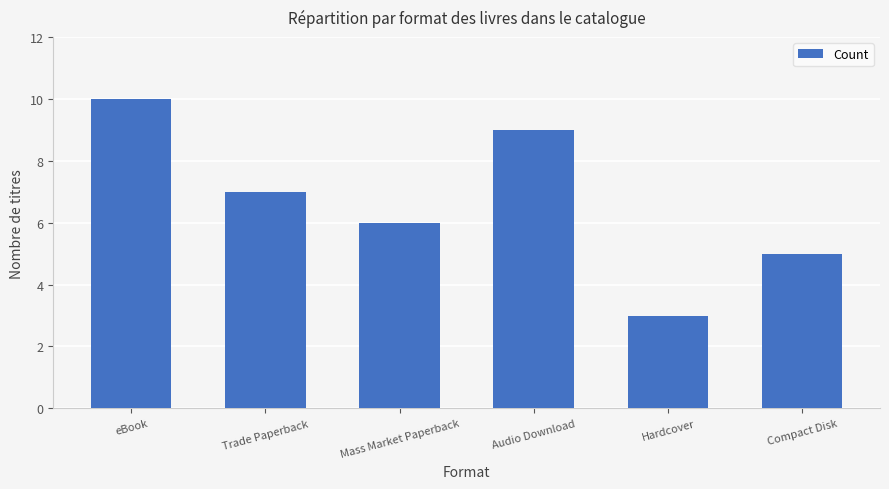

What is the greatest value displayed?

10